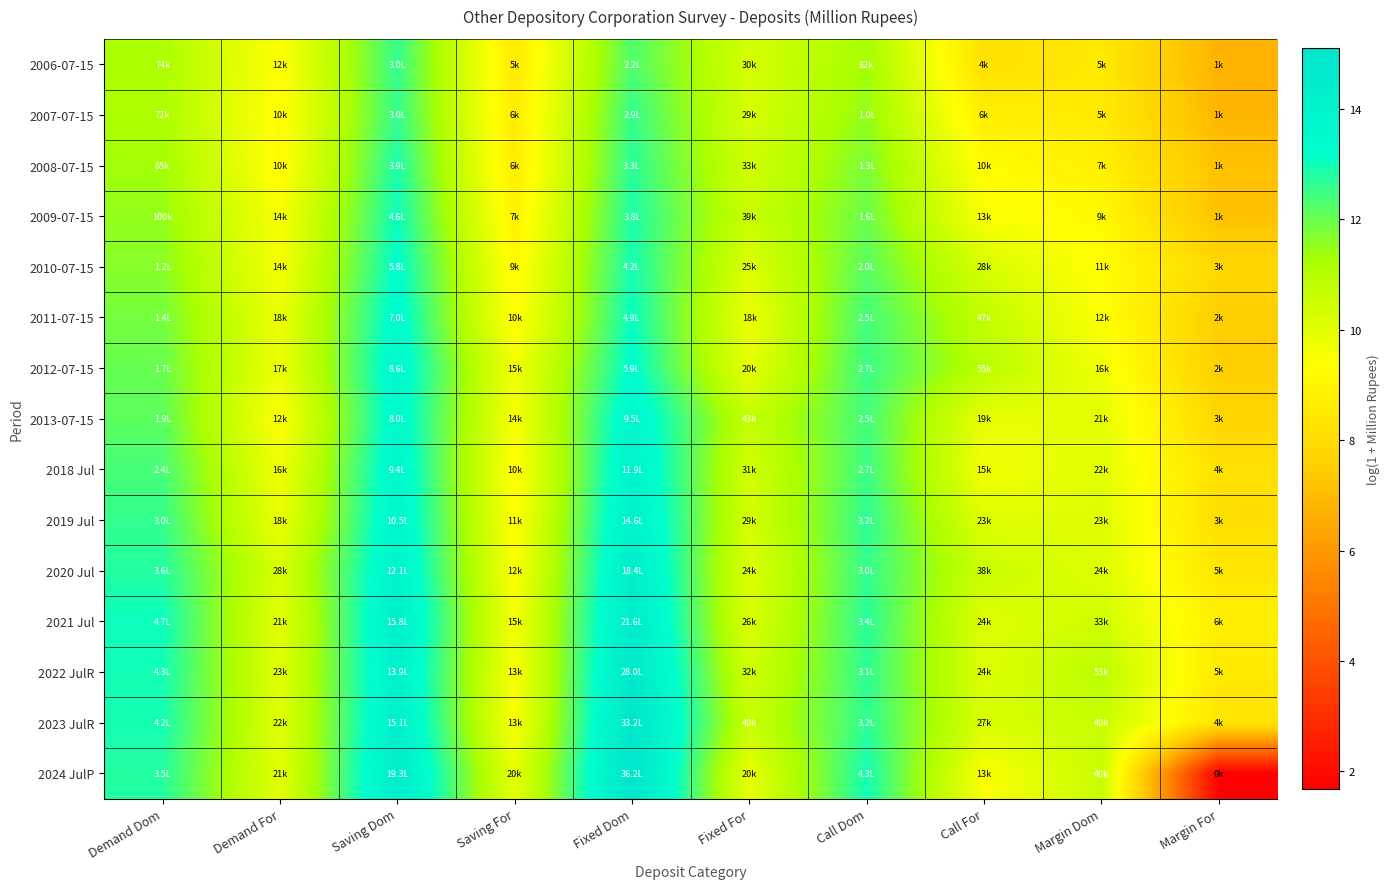

Rank the series at Demand For from lowest to highest value.

2008-07-15, 2007-07-15, 2006-07-15, 2013-07-15, 2009-07-15, 2010-07-15, 2018 Jul, 2012-07-15, 2019 Jul, 2011-07-15, 2021 Jul, 2024 JulP, 2023 JulR, 2022 JulR, 2020 Jul